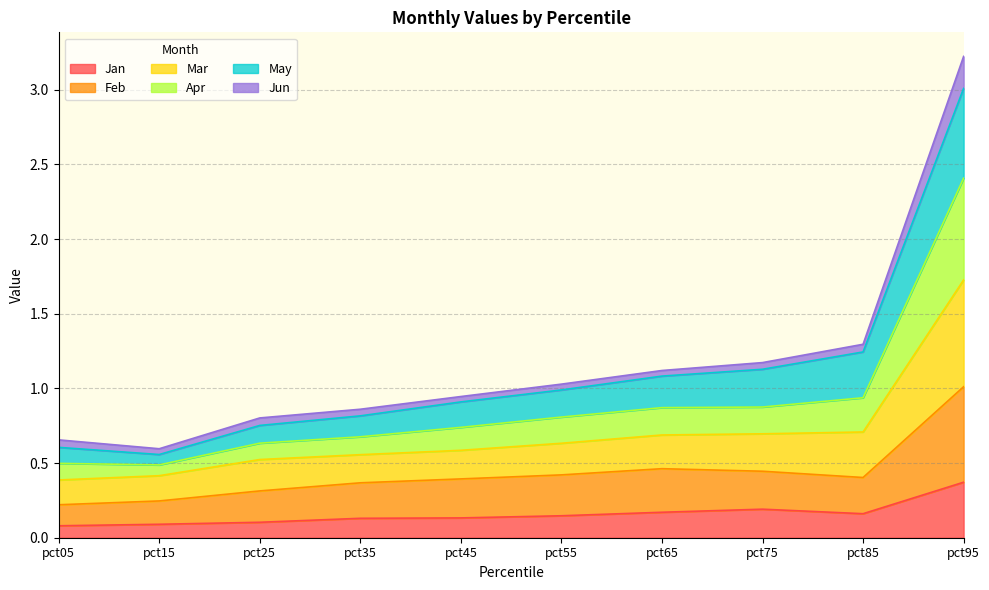

What is the difference between the maximum and minimum values in the Jan series?

0.3